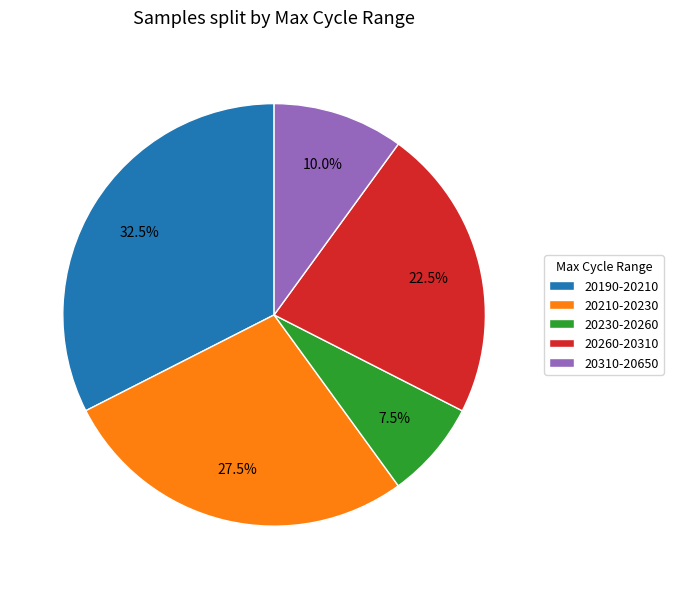

Approximately how many times larger is the value at 20260-20310 compared to 20210-20230?

0.8